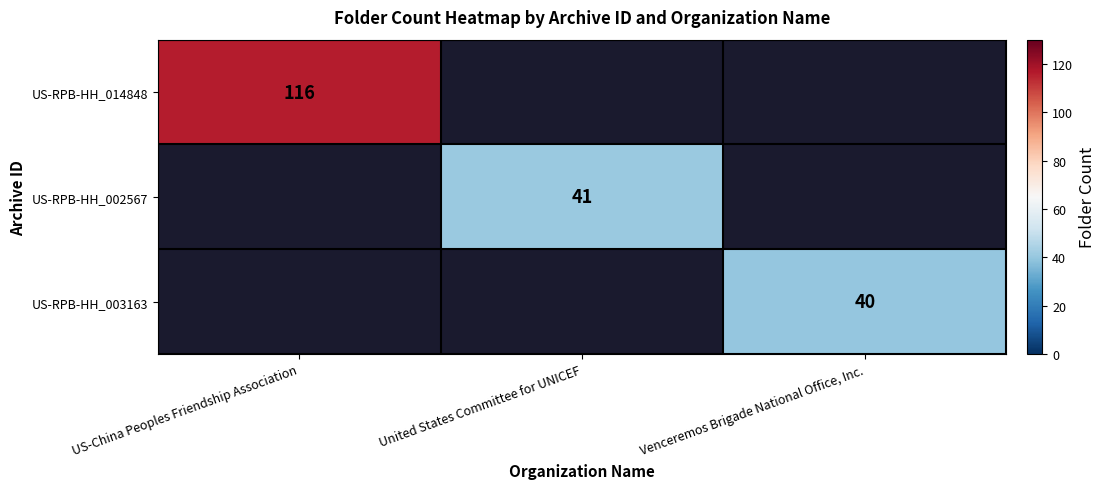

True or false: US-RPB-HH_014848 has a value of 74.3 at US-China Peoples Friendship Association.

False